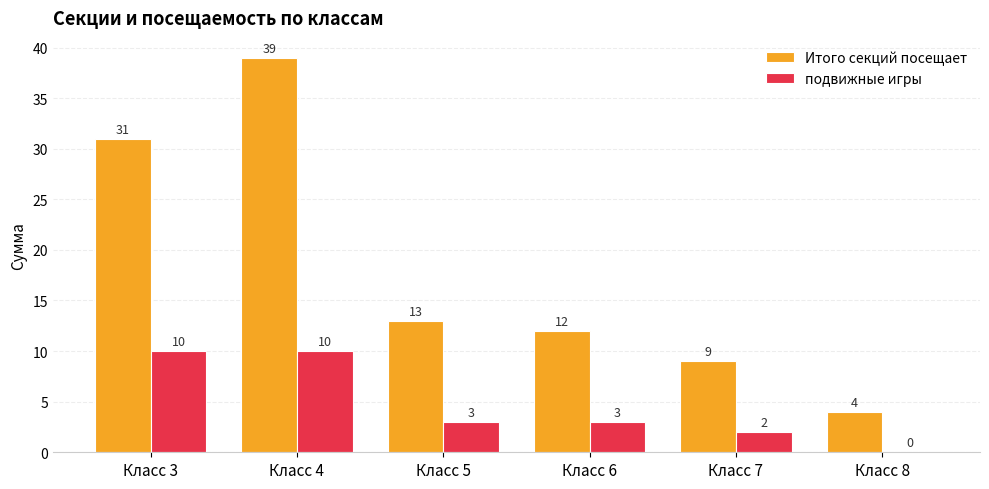

Which category has the highest value across all series?

Класс 4